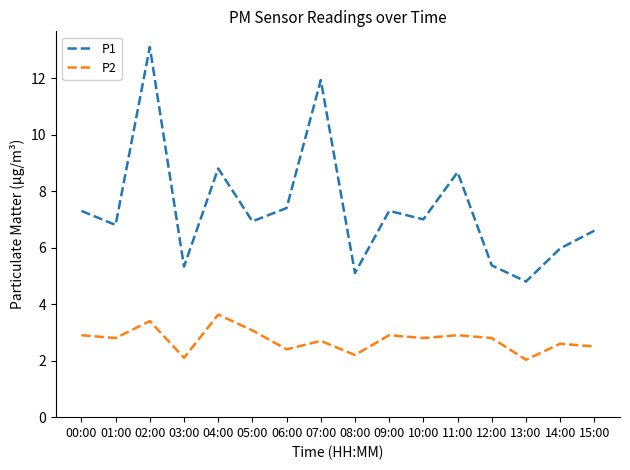

List the series in order of their overall mean, highest first.

P1, P2